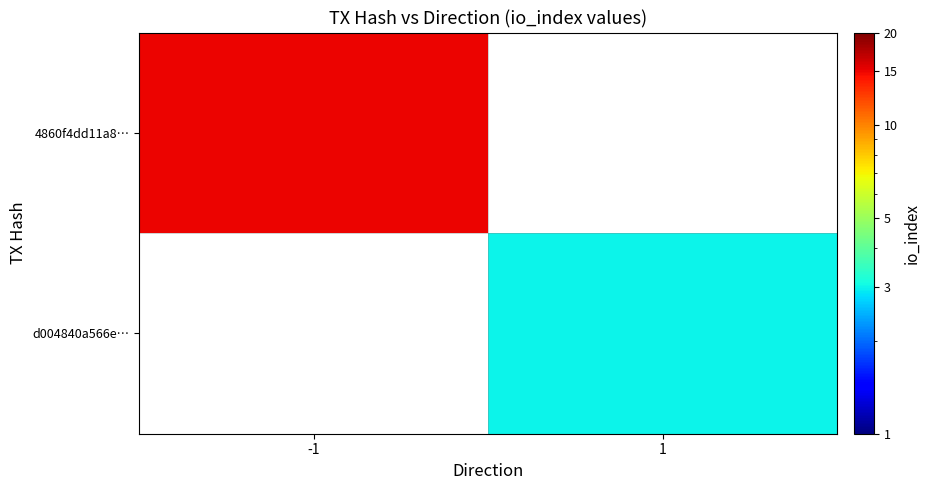

How many distinct data groups are displayed?

2